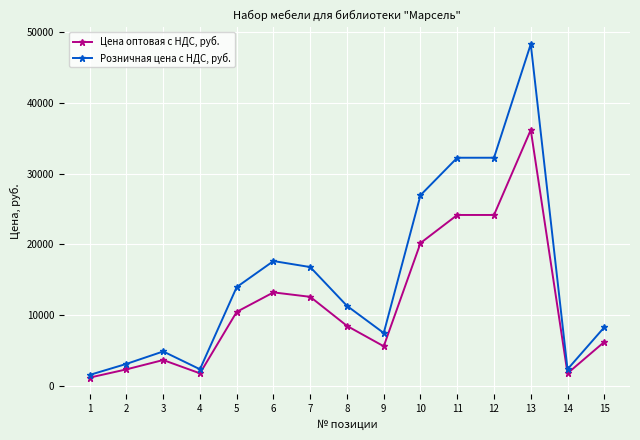

Which series has the widest spread of values?

Розничная цена с НДС, руб.